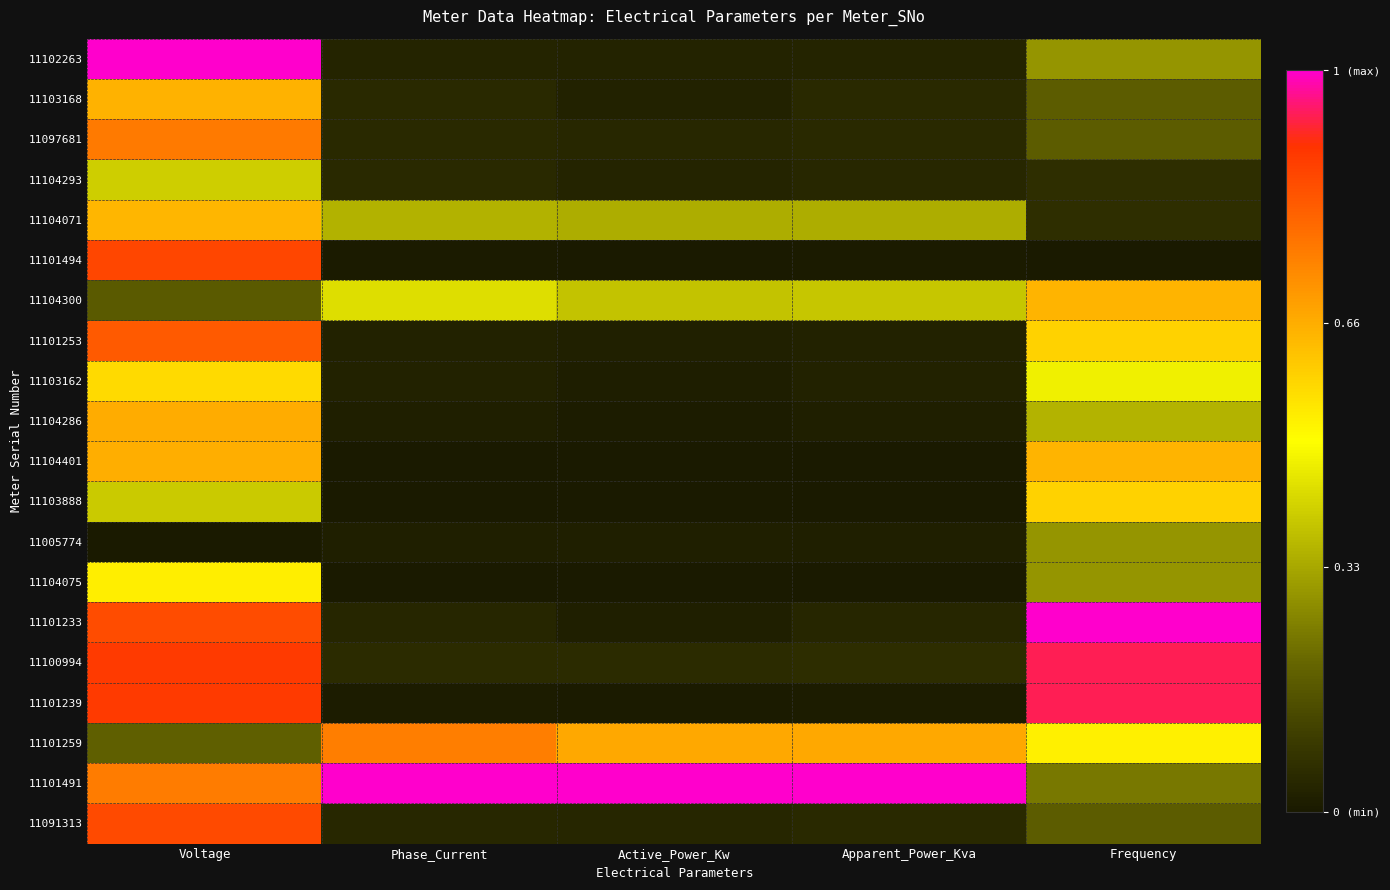

Which series has the largest range (max minus min)?

11101233